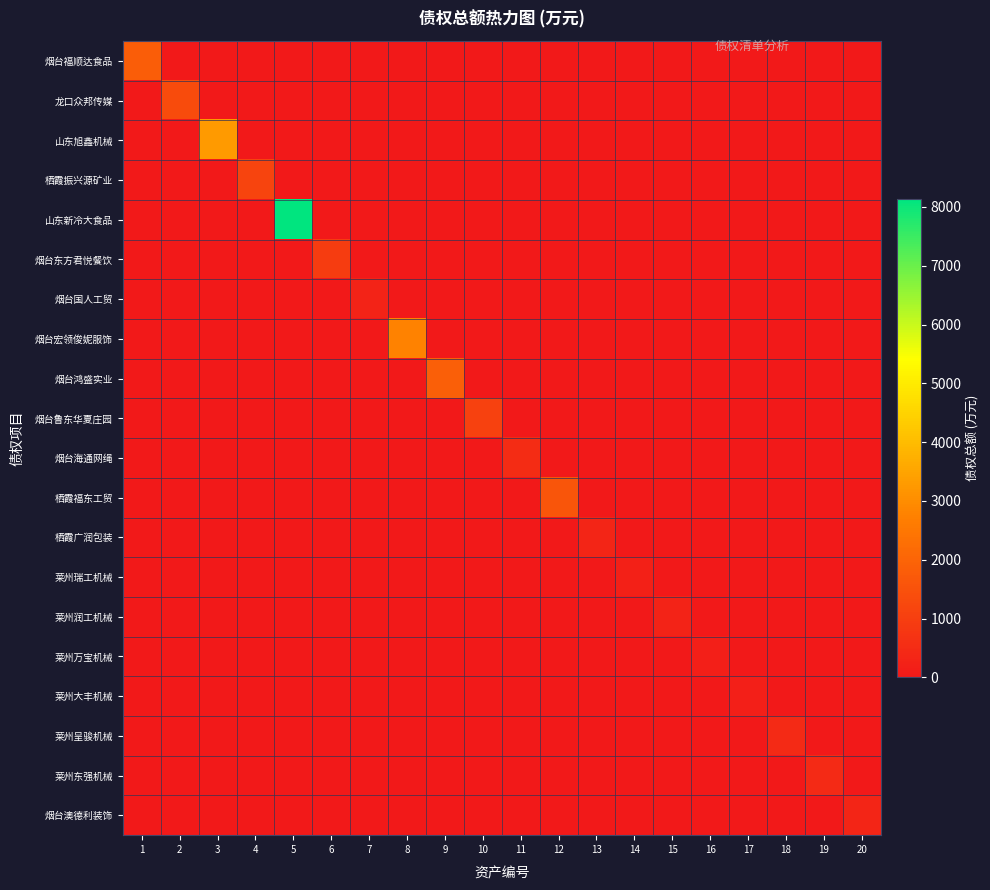

What is the difference between the highest and lowest values at 12?

1600.7